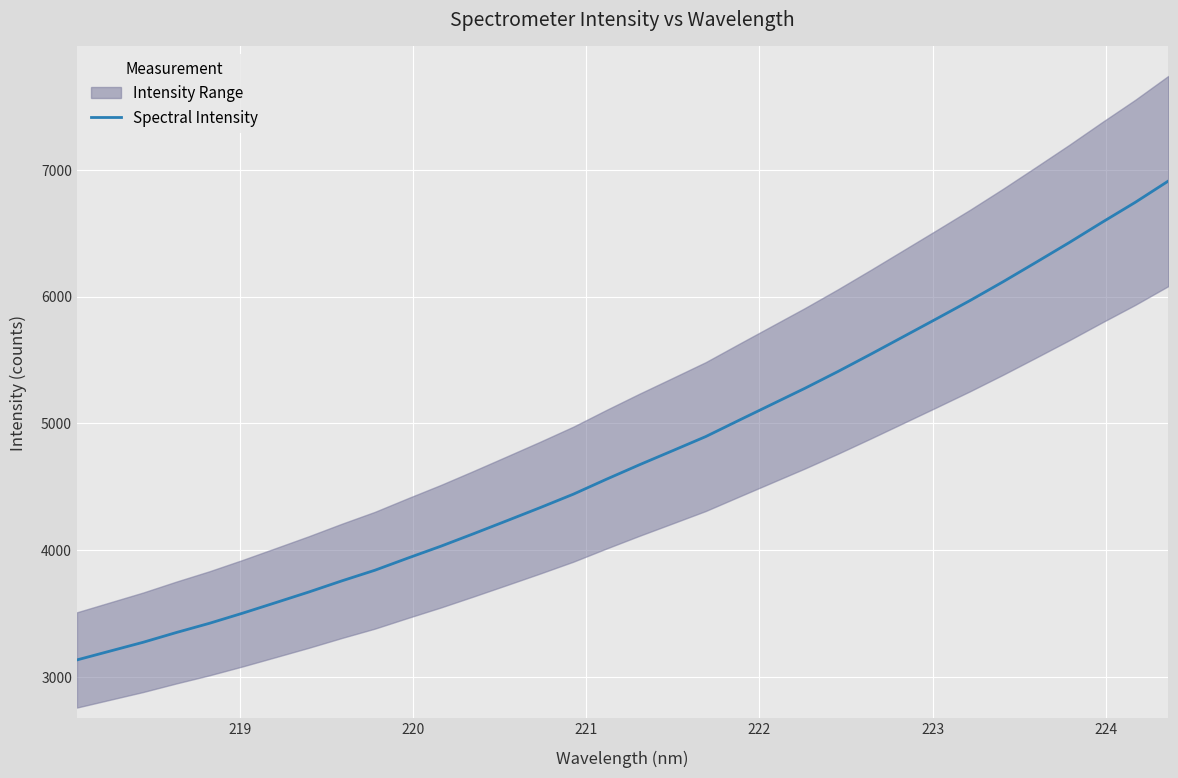

Count the number of values greater than 4673.

17